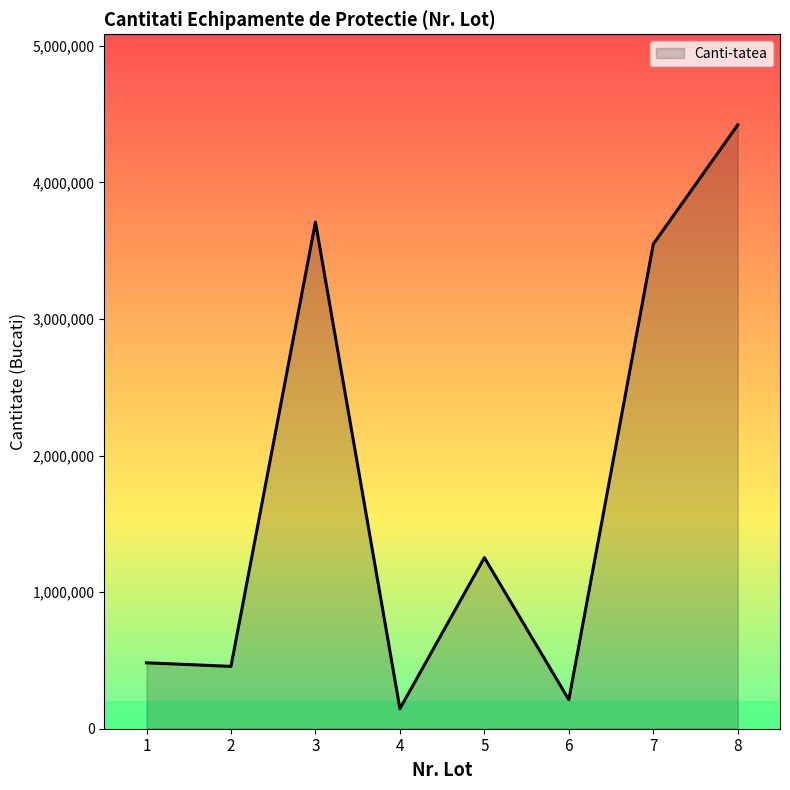

What is the difference between the values at 8 and 5?

3168543